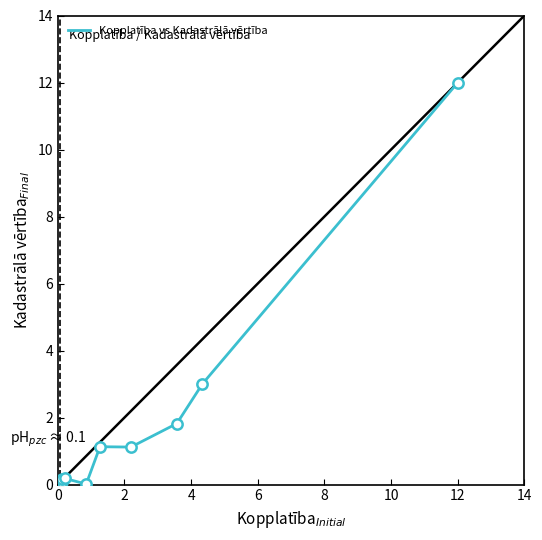

What is the difference between the maximum and minimum values?

12.0